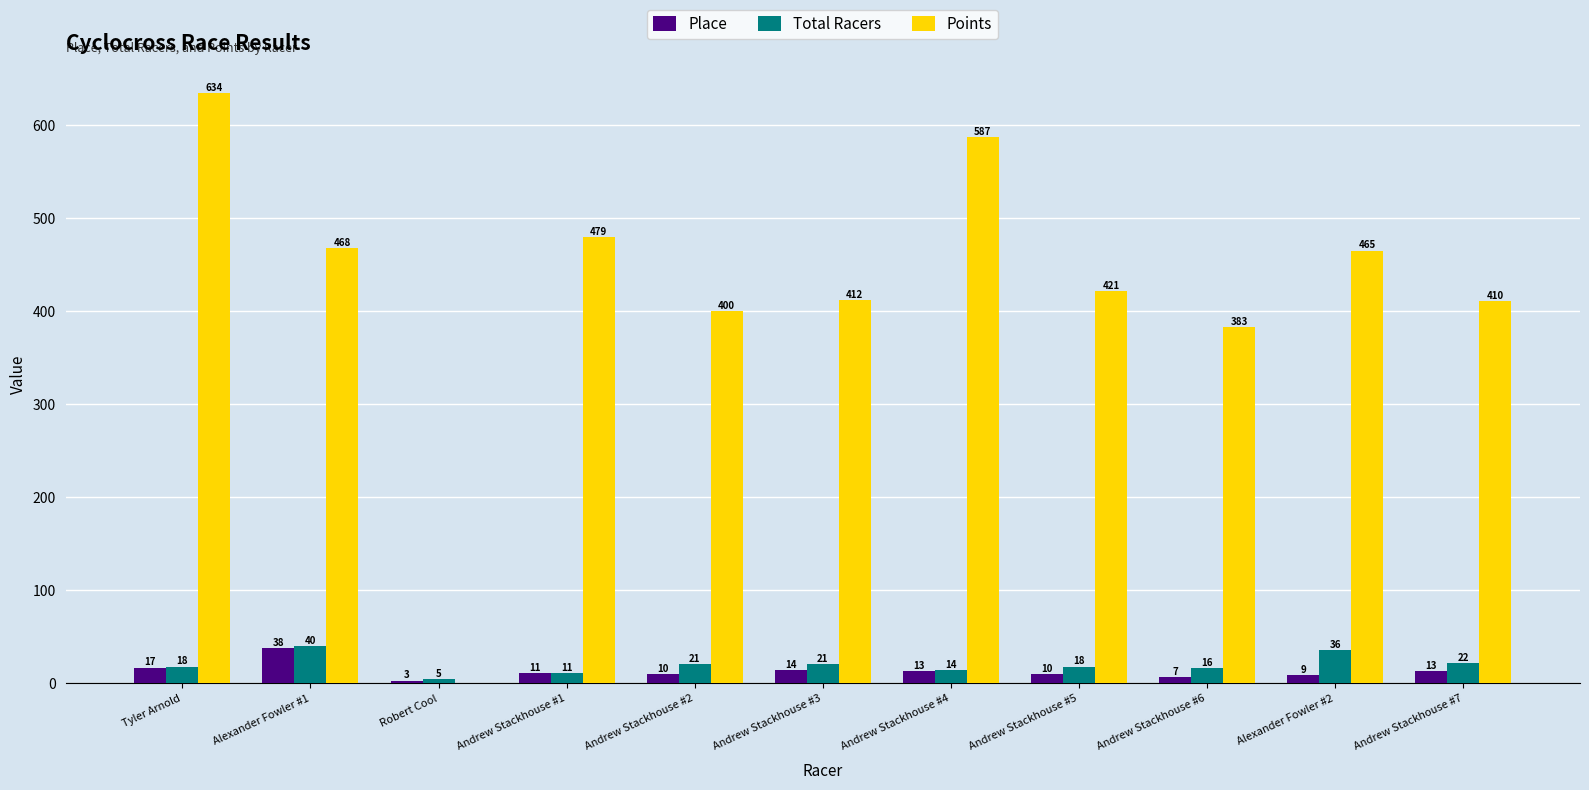

Is it true that Points equals 420.9 at Andrew Stackhouse #5?

True